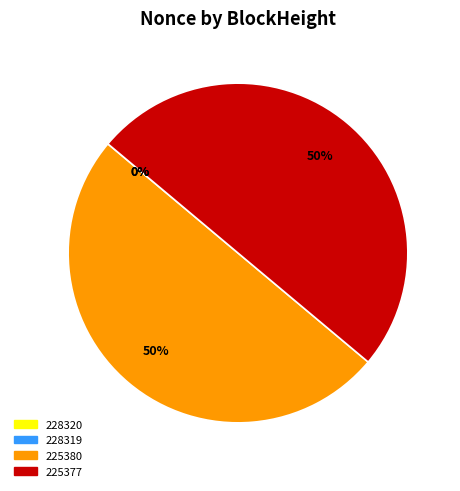

Is it true that 228320 is 1% of the pie?

False